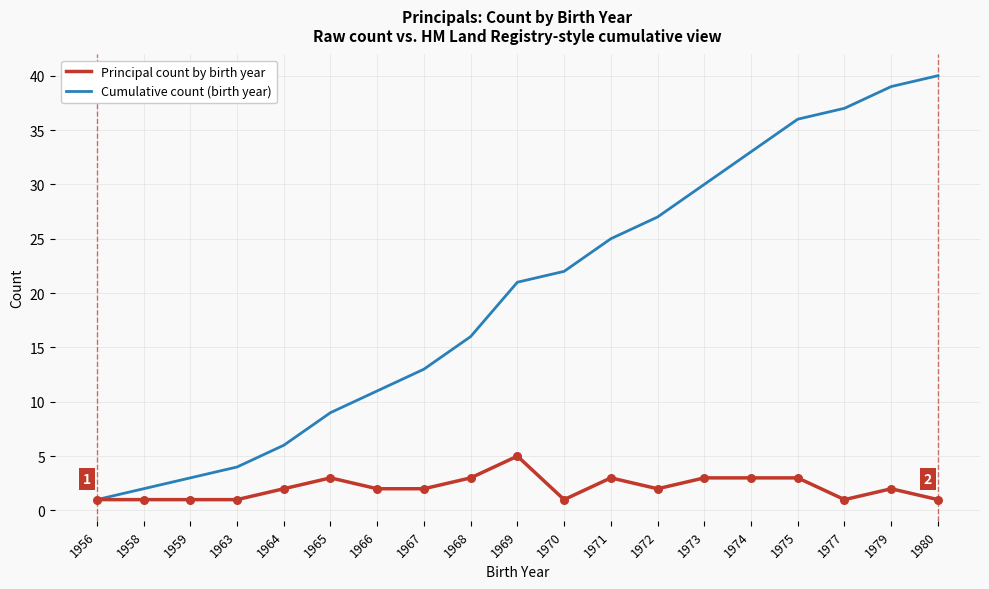

Between 1968 and 1975, which series saw the biggest shift?

Cumulative count (birth year)